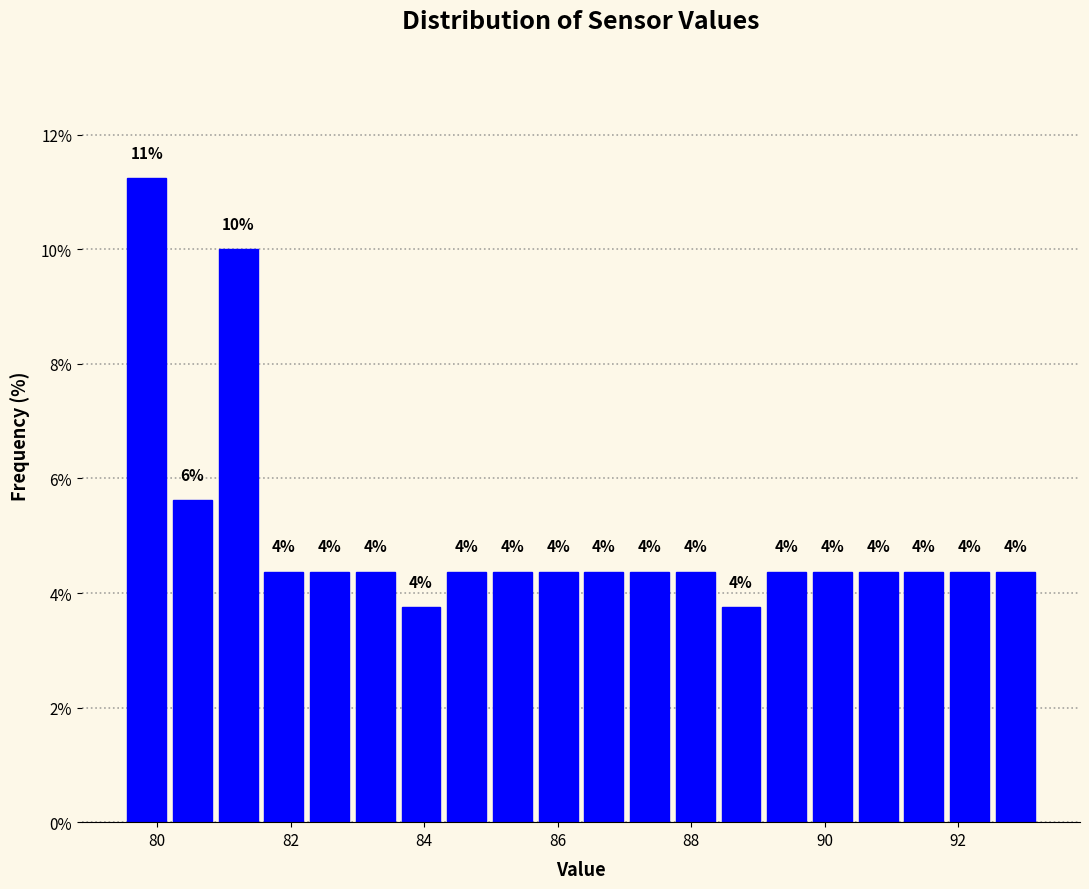

Around what value on the x-axis is the tallest bar? Give the approximate position of its centre, as read against the axis.

79.8